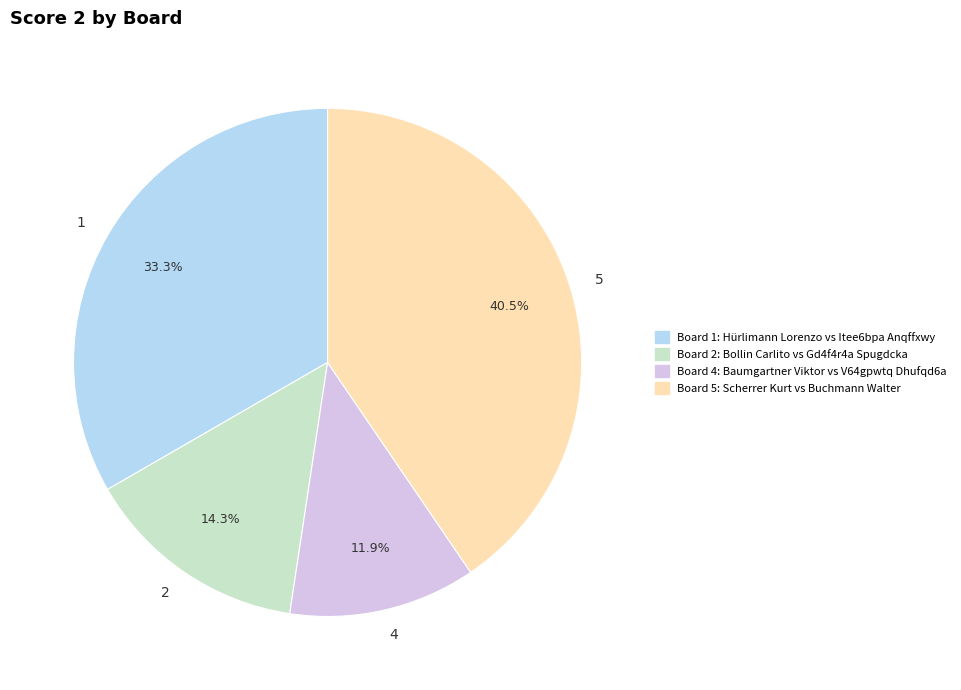

Is there a majority slice in this chart?

No